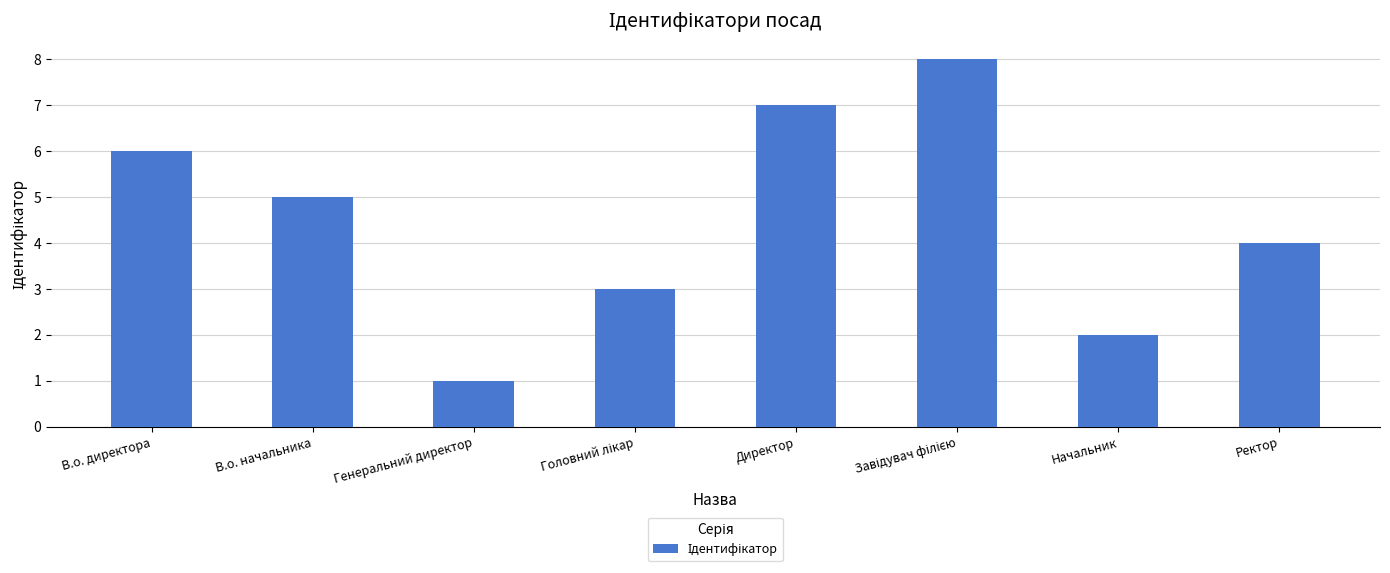

What is the label of the 8th bar from the left?

Ректор